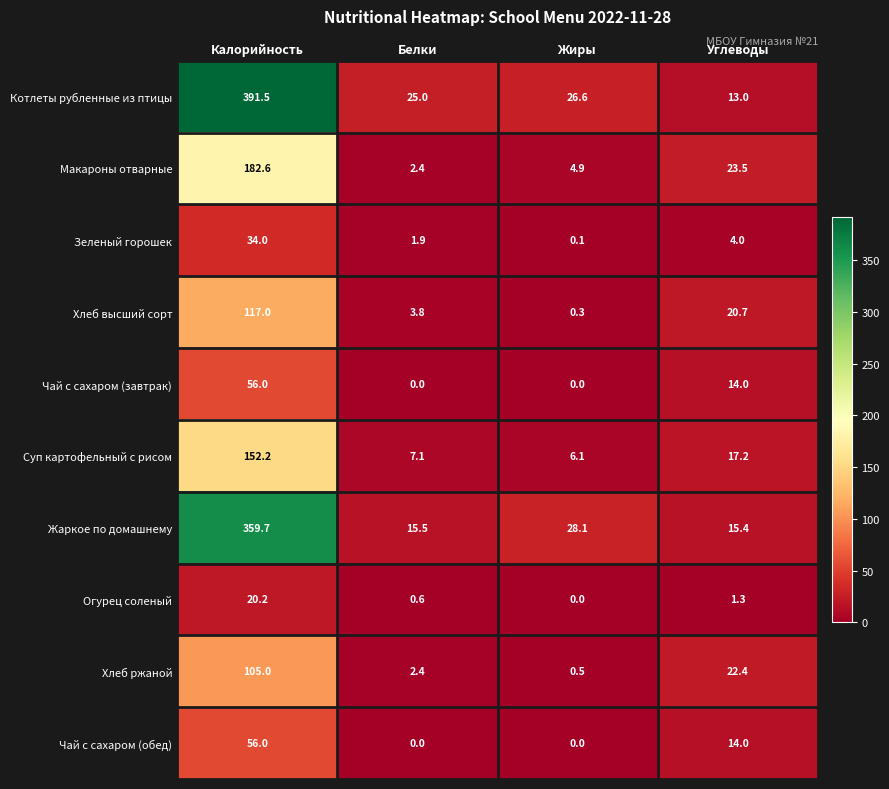

Which category has the highest value across all series?

Калорийность